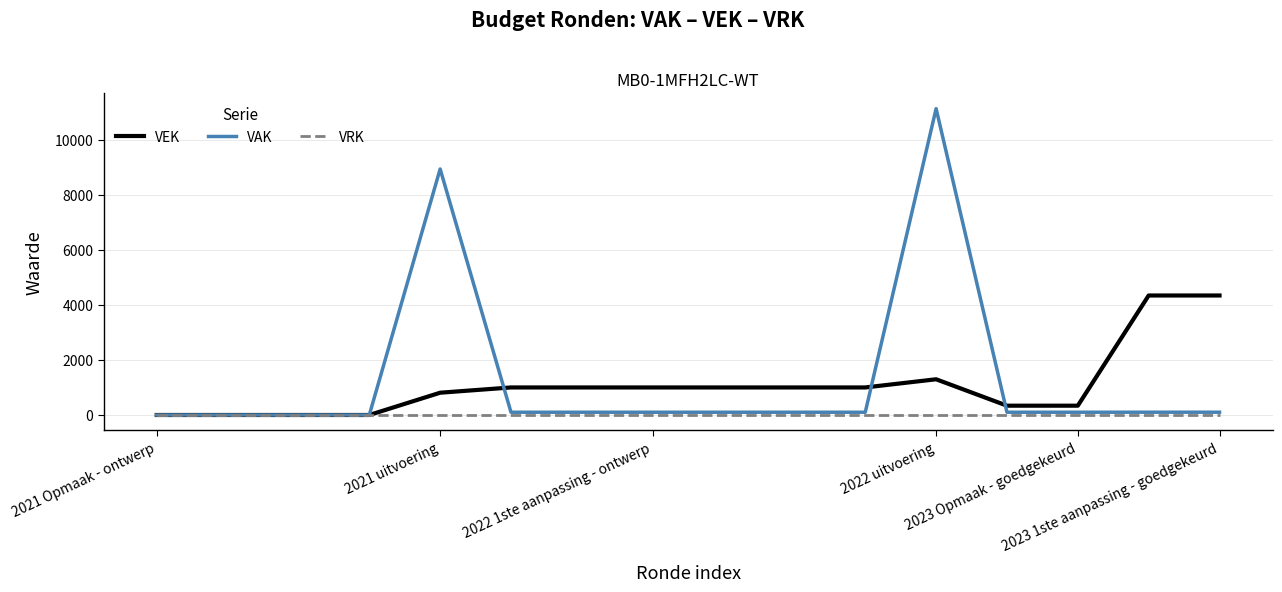

What are all the series names shown in the legend?

VEK, VAK, VRK